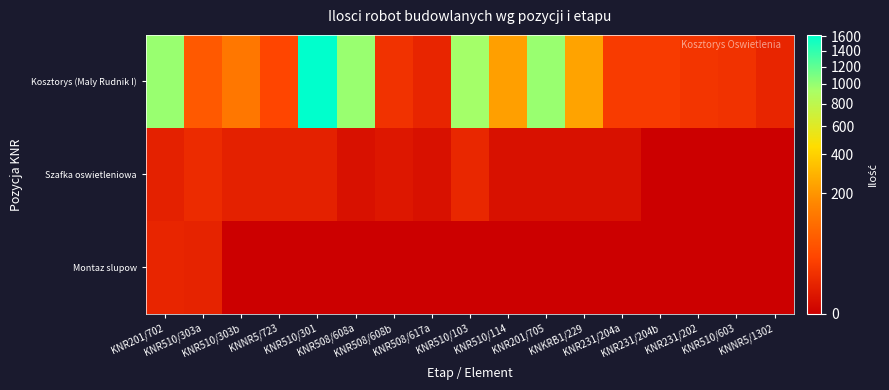

Reading left to right, list all the values displayed in this chart.

Kosztorys (Maly Rudnik I): KNR201/702=988.0	KNR510/303a=58.0	KNR510/303b=119.0	KNNR5/723=31.0	KNR510/301=1622.0	KNR508/608a=988.0	KNR508/608b=14.0	KNR508/617a=7.0	KNR510/103=947.0	KNR510/114=229.0	KNR201/705=988.0	KNKRB1/229=237.1	KNR231/204a=21.0	KNR231/204b=21.0	KNR231/202=16.0	KNR510/603=14.0	KNNR5/1302=7.0
Szafka oswietleniowa: KNR201/702=5.0	KNR510/303a=10.0	KNR510/303b=5.0	KNNR5/723=5.0	KNR510/301=5.0	KNR508/608a=1.0	KNR508/608b=2.0	KNR508/617a=1.0	KNR510/103=7.5	KNR510/114=1.0	KNR201/705=1.0	KNKRB1/229=1.0	KNR231/204a=1.0	KNR231/204b=0.0	KNR231/202=0.0	KNR510/603=0.0	KNNR5/1302=0.0
Montaz slupow: KNR201/702=7.0	KNR510/303a=6.0	KNR510/303b=0.0	KNNR5/723=0.0	KNR510/301=0.0	KNR508/608a=0.0	KNR508/608b=0.0	KNR508/617a=0.0	KNR510/103=0.0	KNR510/114=0.0	KNR201/705=0.0	KNKRB1/229=0.0	KNR231/204a=0.0	KNR231/204b=0.0	KNR231/202=0.0	KNR510/603=0.0	KNNR5/1302=0.0